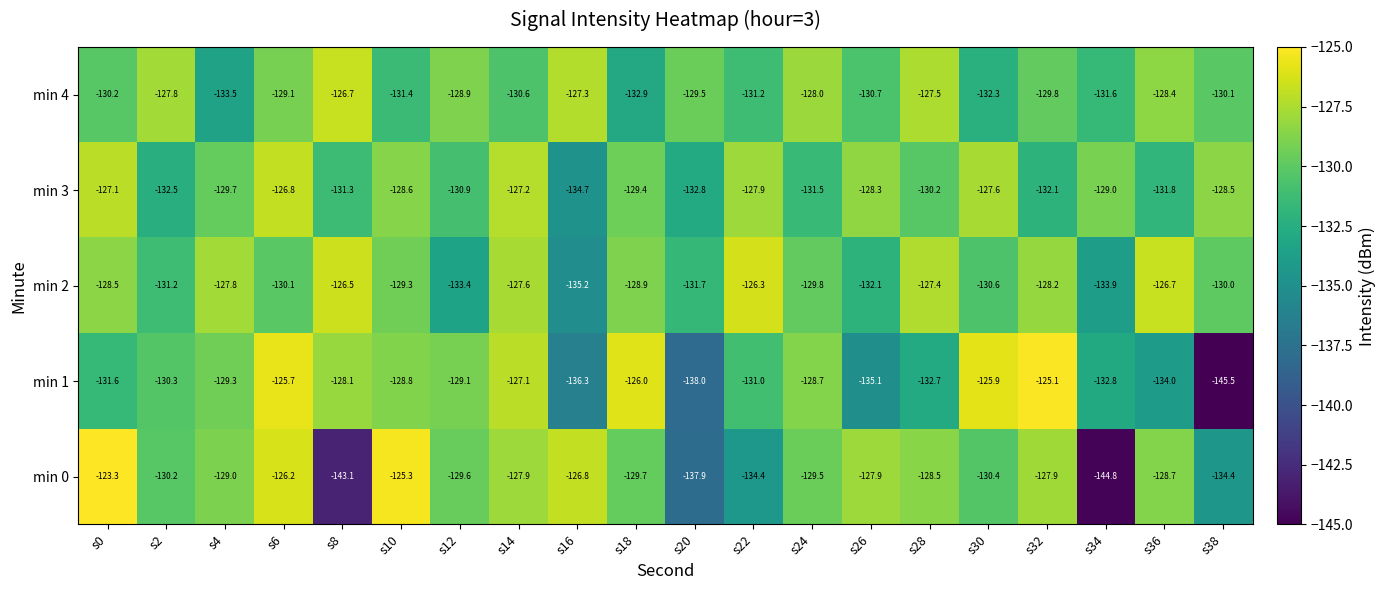

What is the spread (max minus min) of values at s12?

4.5